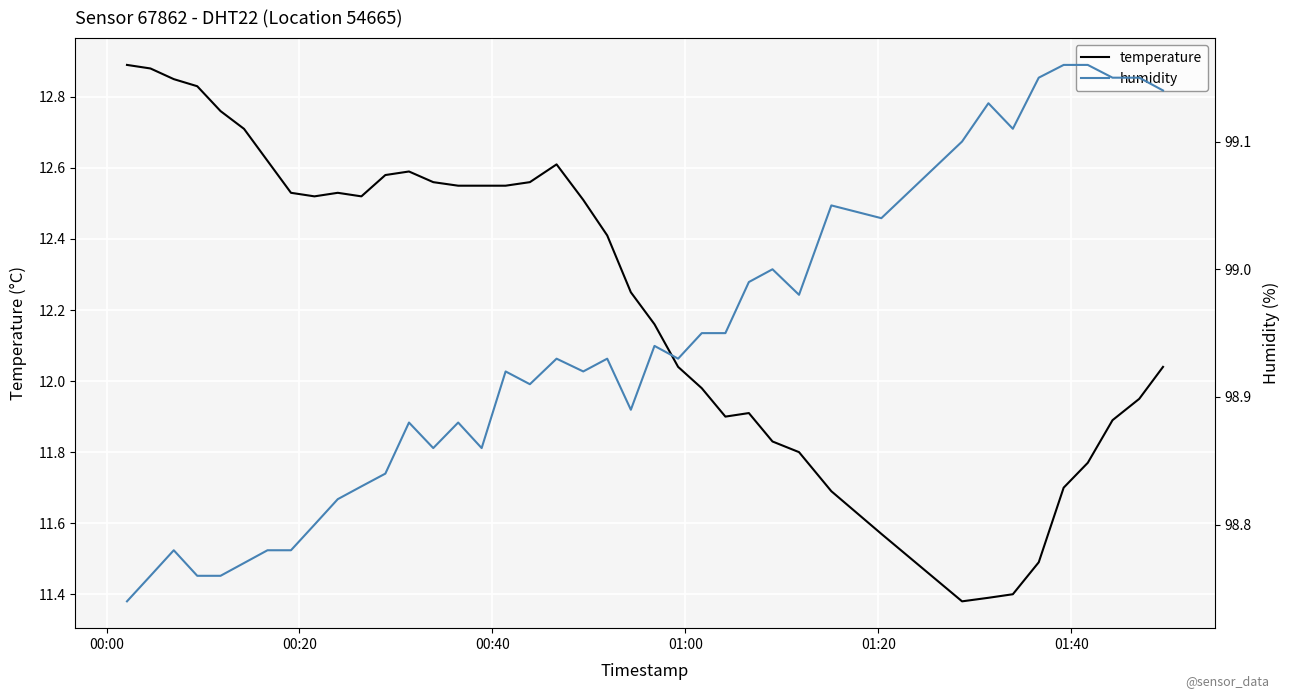

Is the value of temperature at 31 greater than the value of humidity at 22?

No